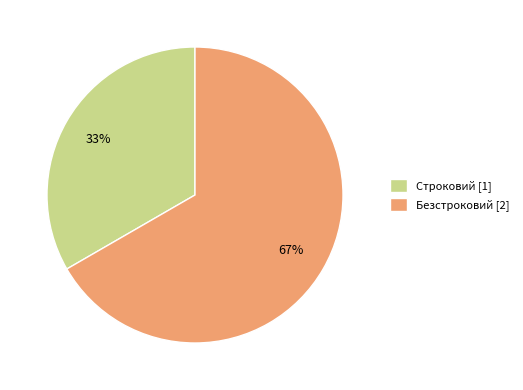

Combined, do Безстроковий [2] and Строковий [1] account for over 50%?

Yes